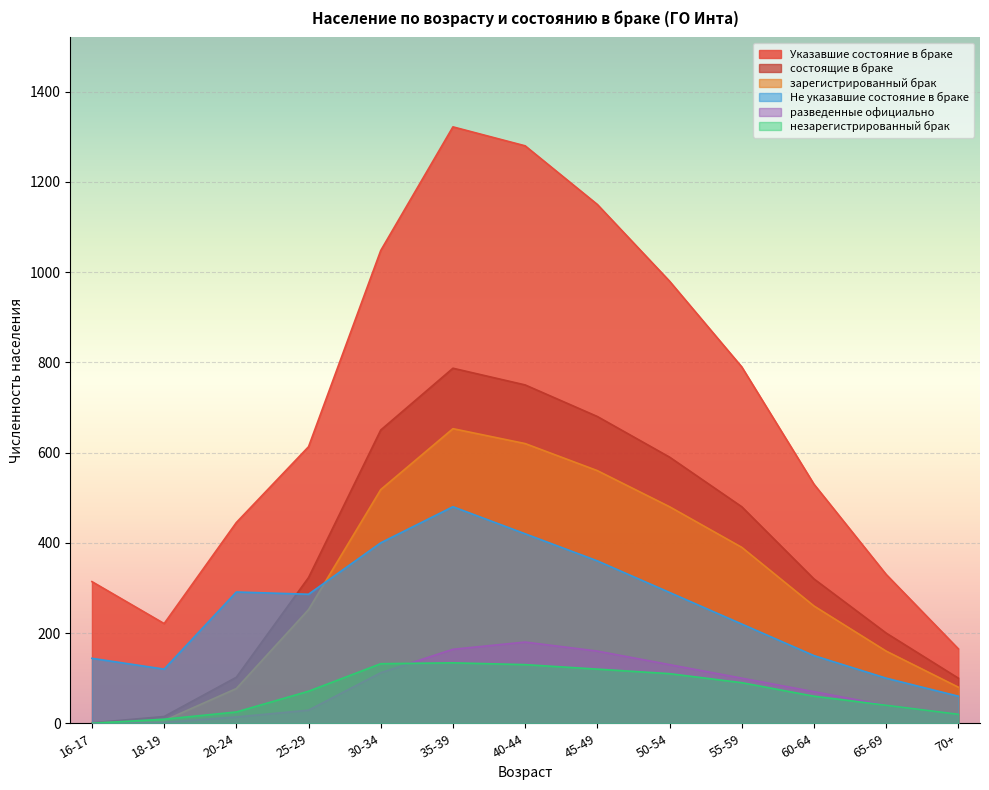

What is the label of the 1st point from the left?

16-17